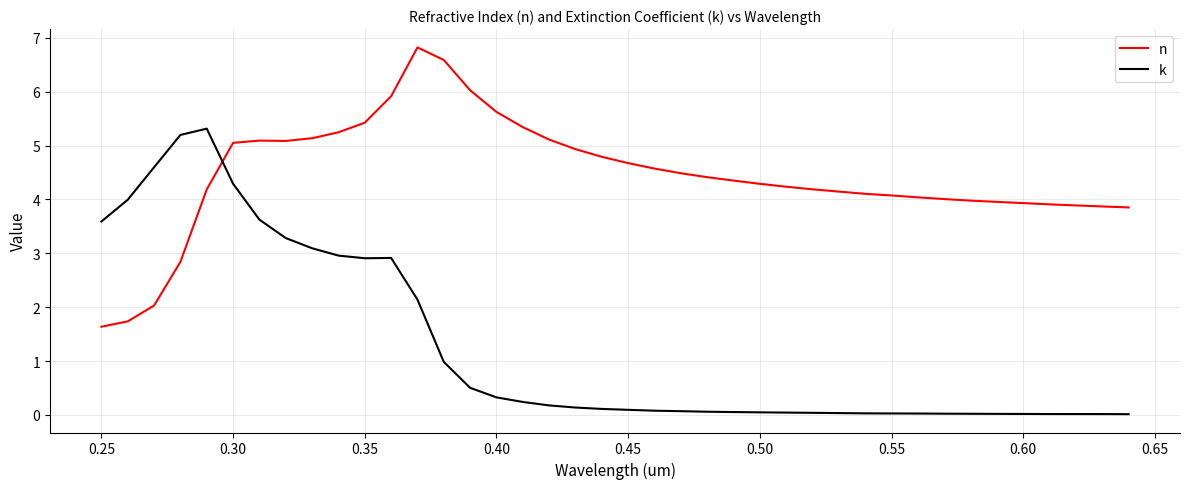

Count the number of data series in this chart.

2